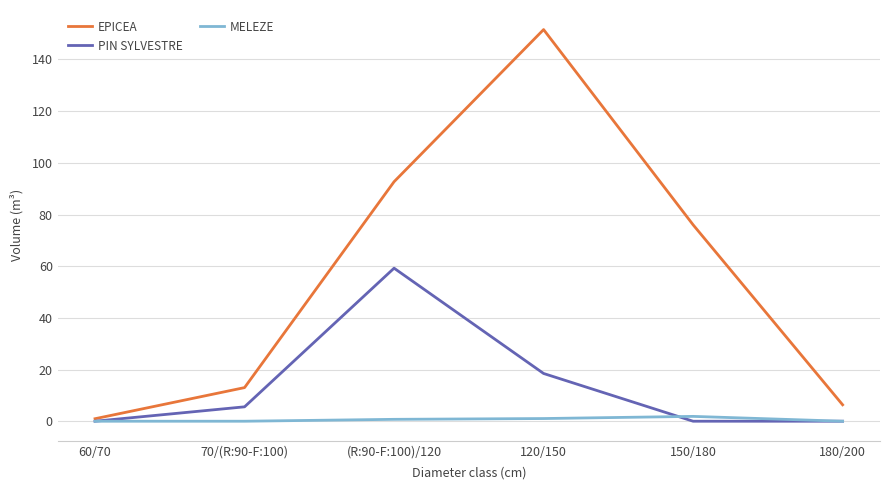

At which label is EPICEA closest to 76?

150/180